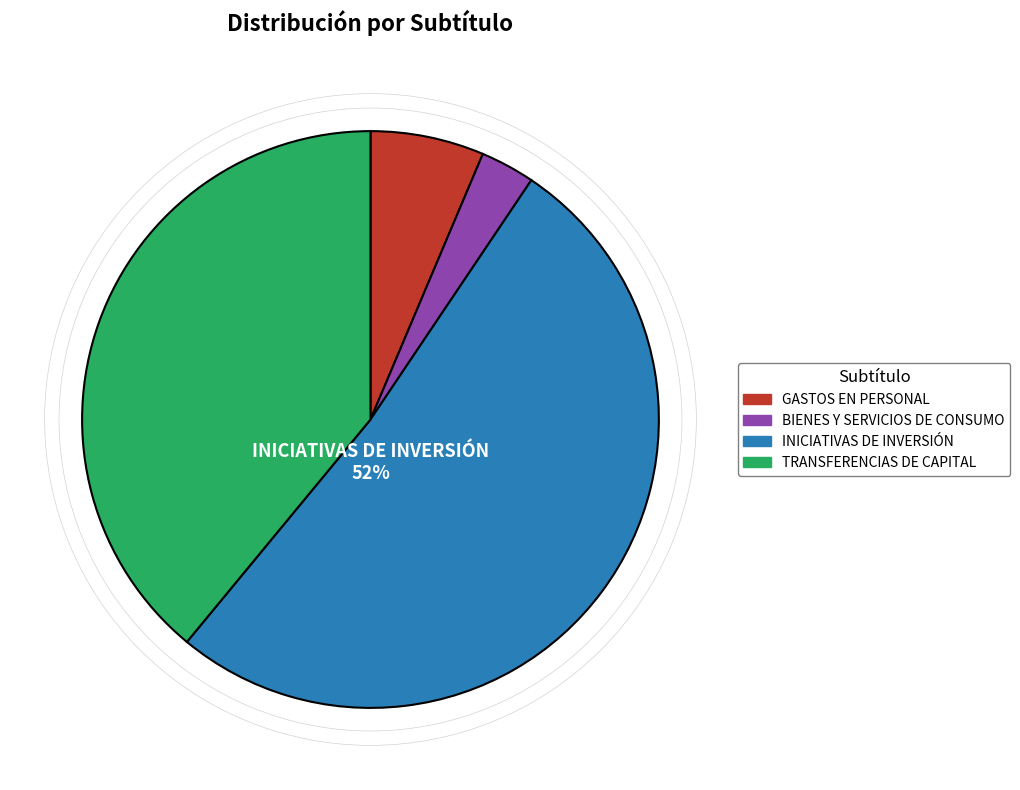

Is it true that INICIATIVAS DE INVERSIÓN is 39% of the pie?

False